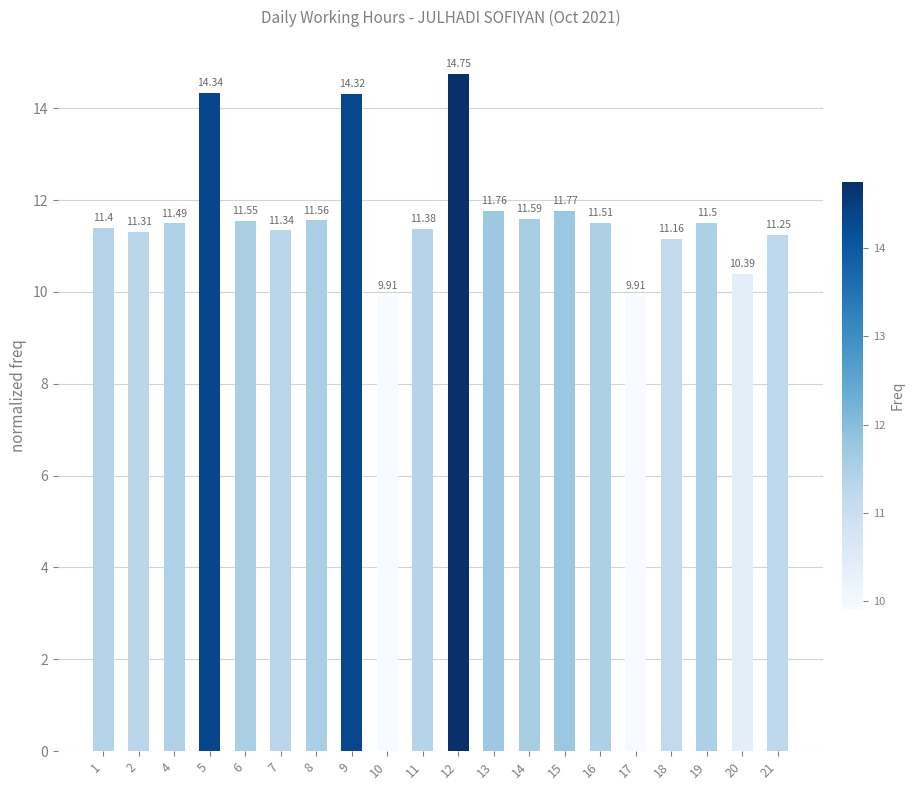

What is the approximate value at 8?

11.6